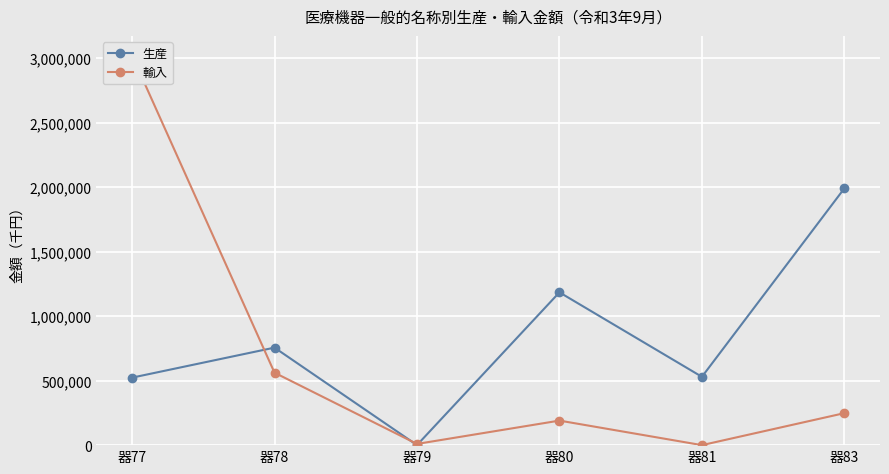

What are all the series names shown in the legend?

生産, 輸入